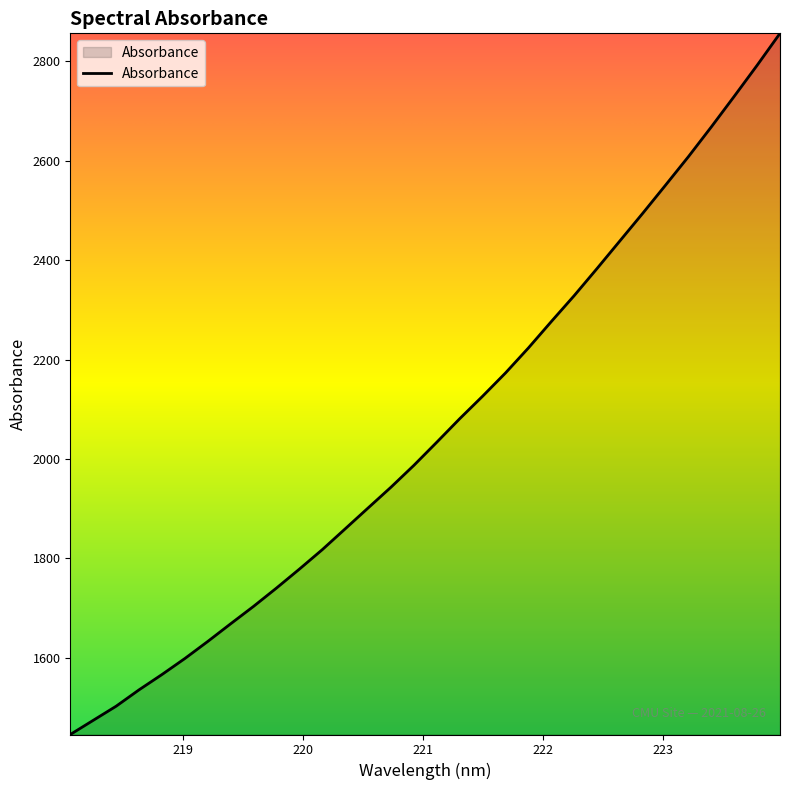

What is the smallest value displayed?

1445.9